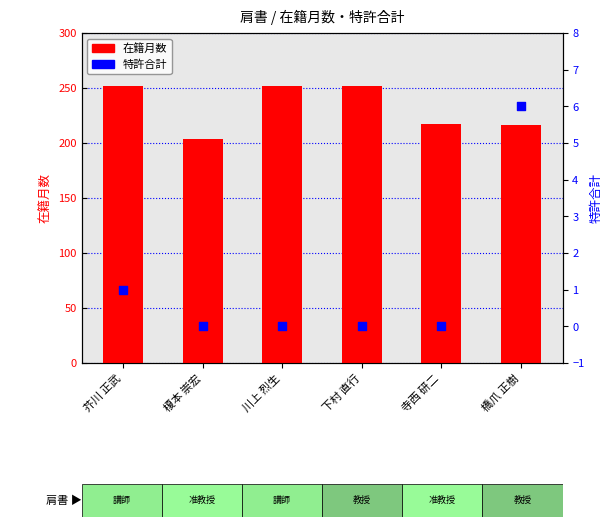

At which category is the sum across all series the highest?

芥川 正武